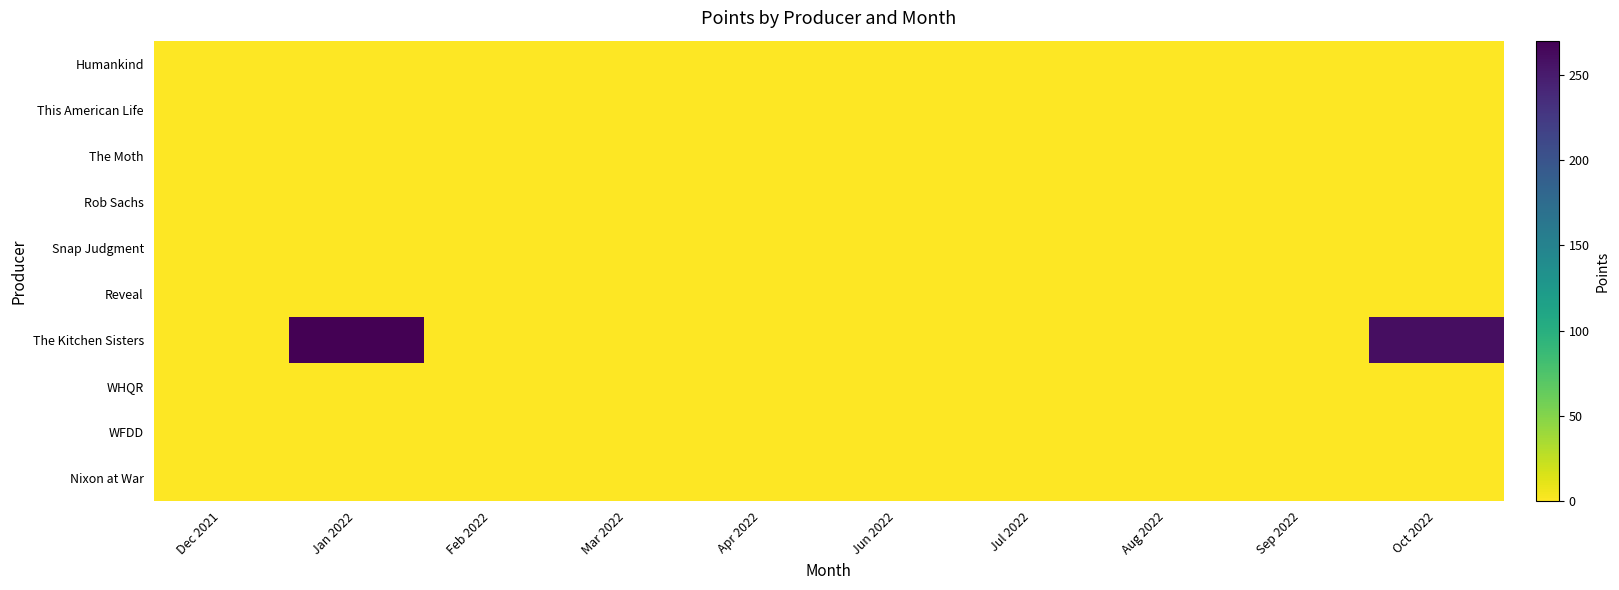

Which series has the largest range (max minus min)?

The Kitchen Sisters